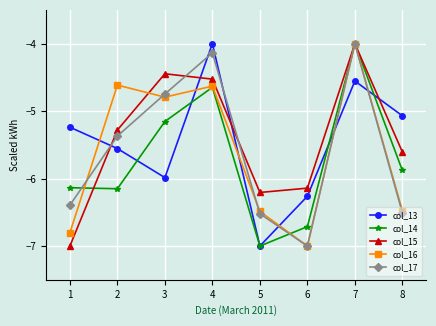

True or false: col_15 and col_13 cross at least once.

True